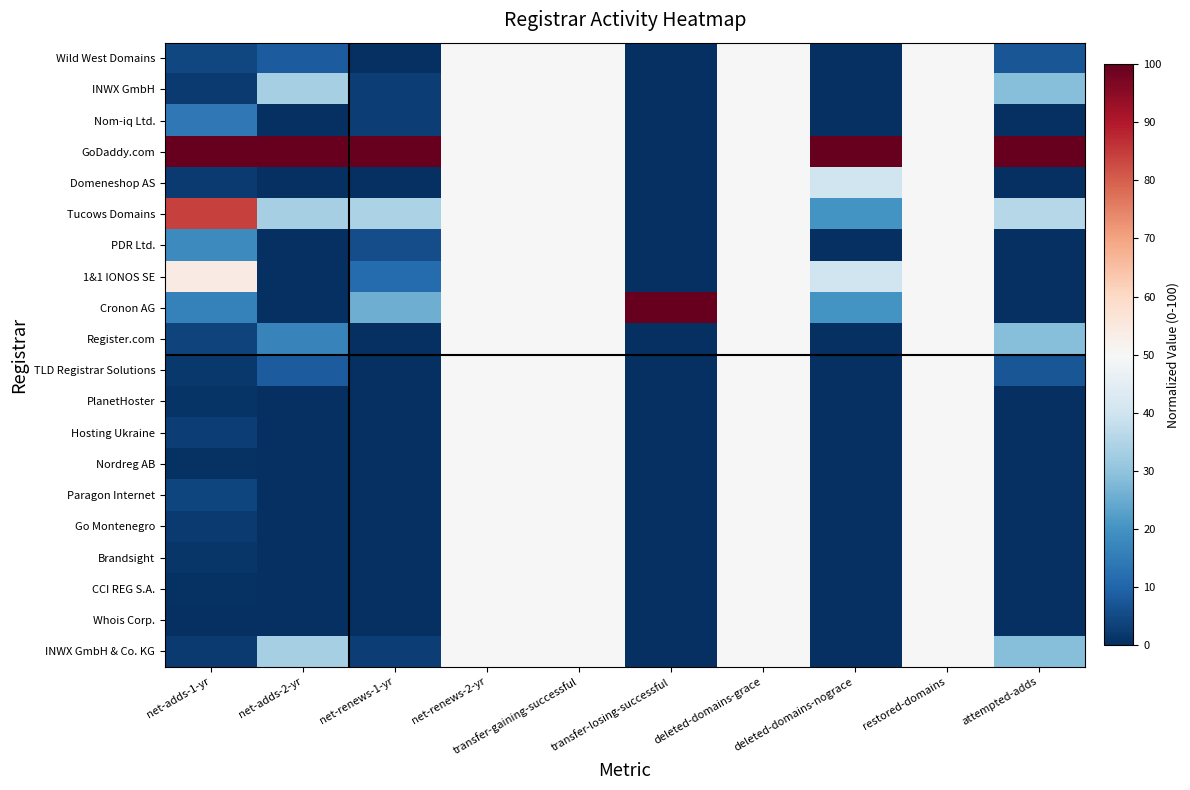

What is the maximum value shown in the chart?

100.0